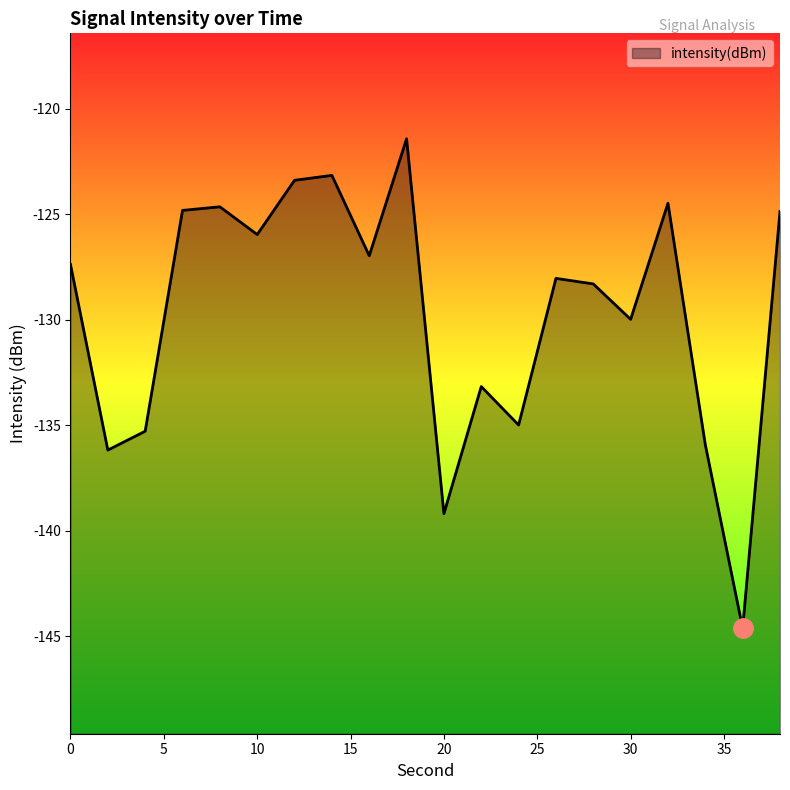

True or false: there are more than 0 points higher than both neighbors.

True